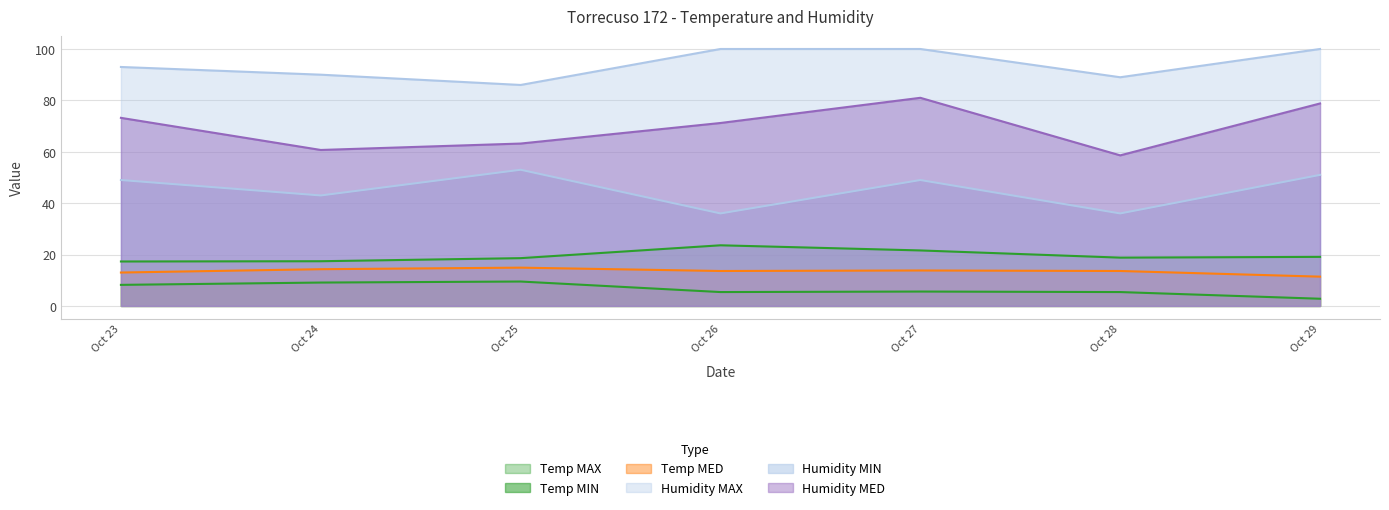

At which category does Temp MIN reach its first local valley?

Oct 26